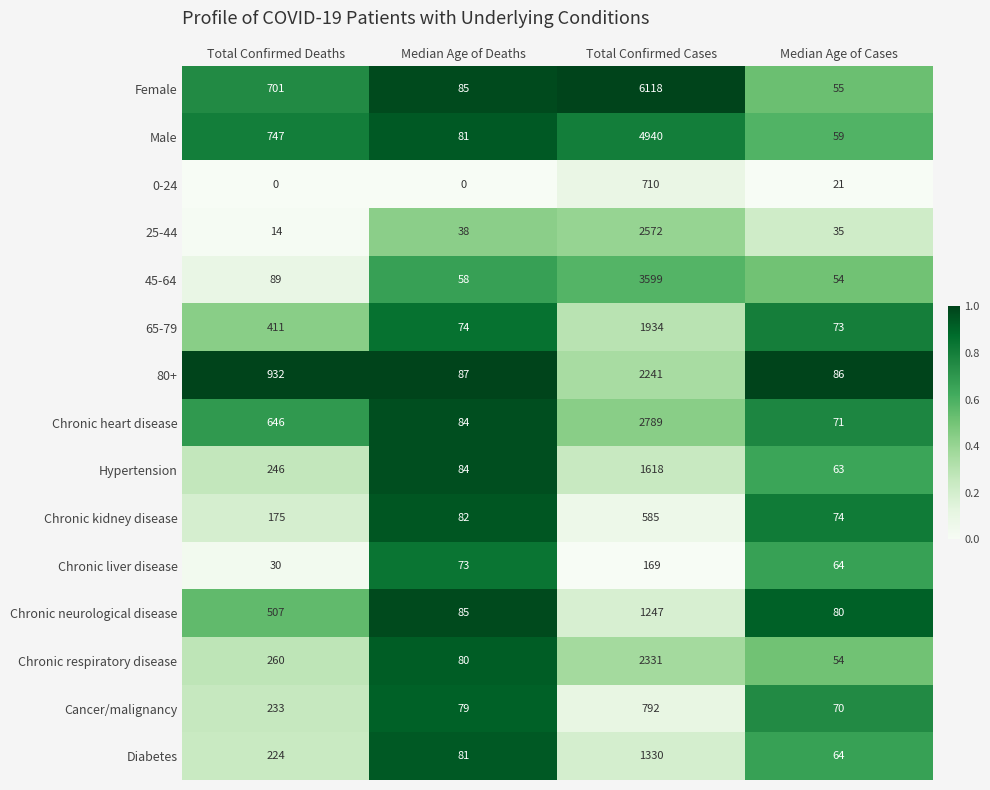

What is the greatest value displayed?

6118